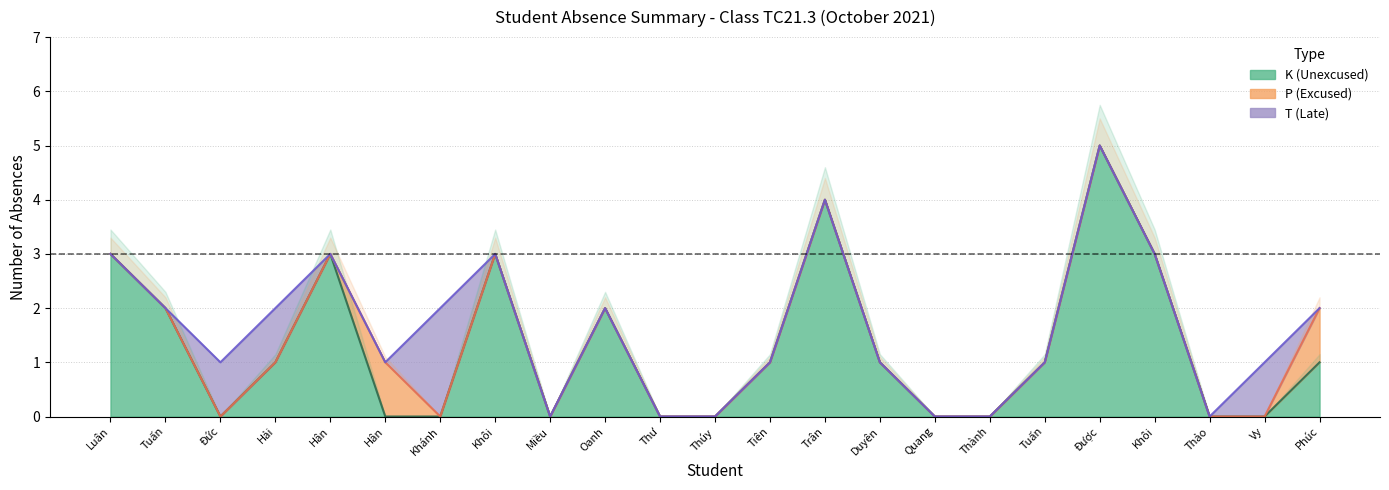

List the series in order of their peak value, lowest first.

P, T, K